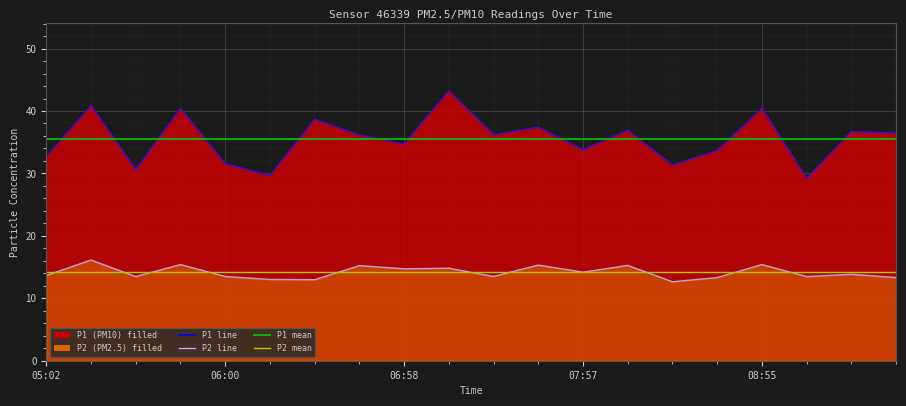

Between 06:00 and 09:24, which series saw the biggest shift?

P1